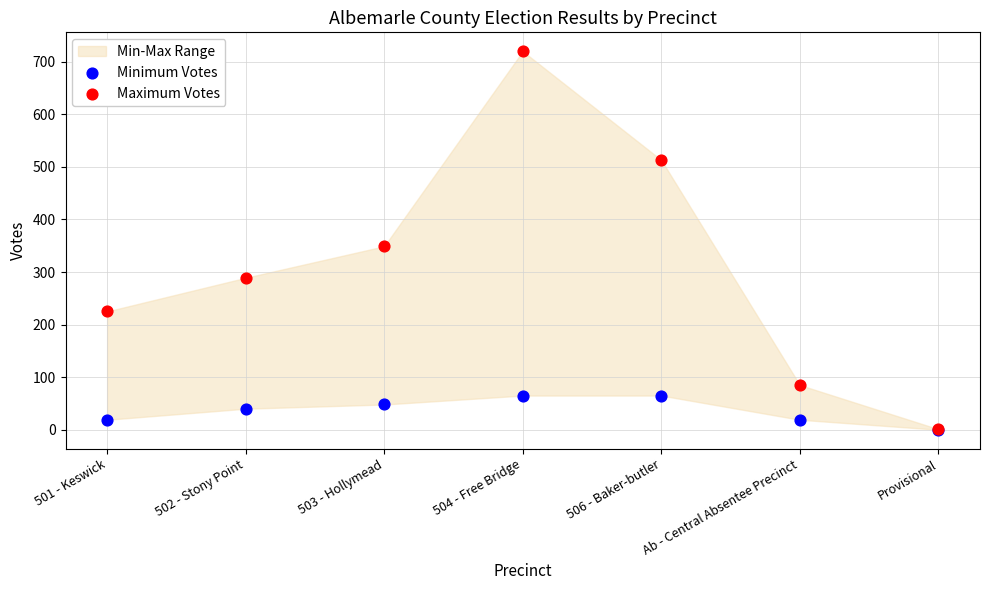

Across all series, what Y value is closest to 360?

349